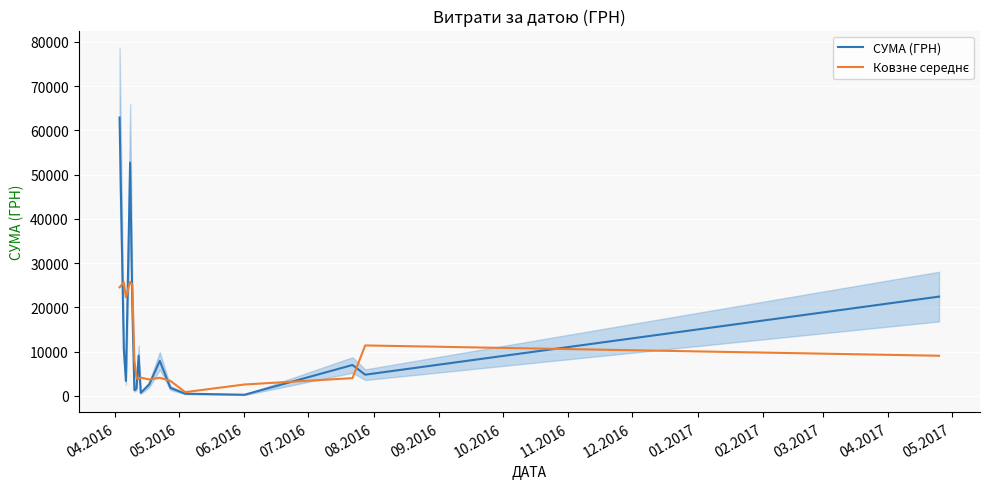

What is the difference between the second highest and second lowest values in the СУМА (ГРН) series?

52228.1